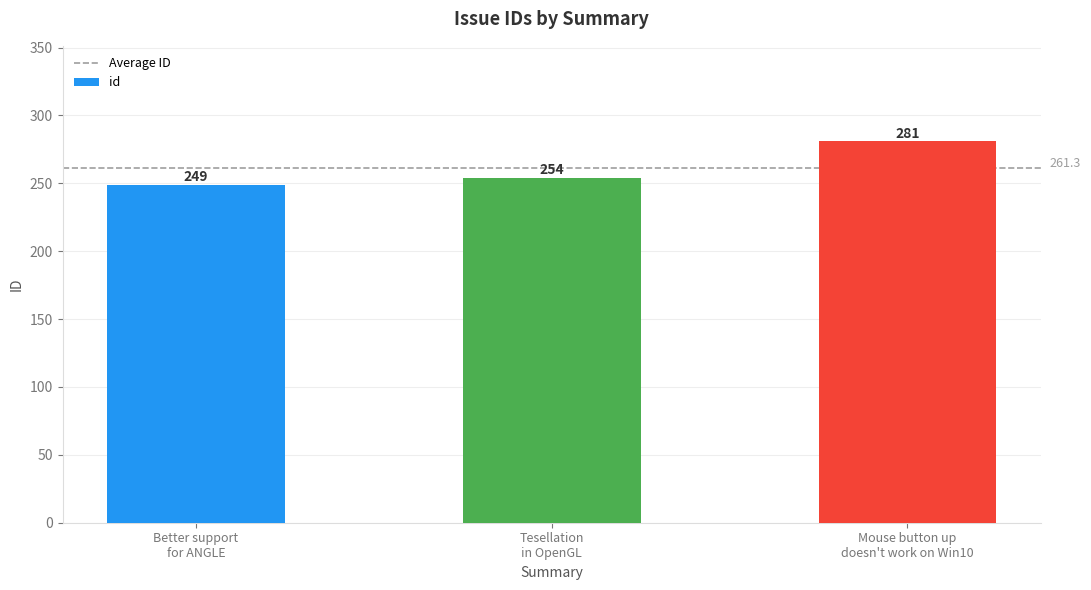

What is the maximum value shown in the chart?

281